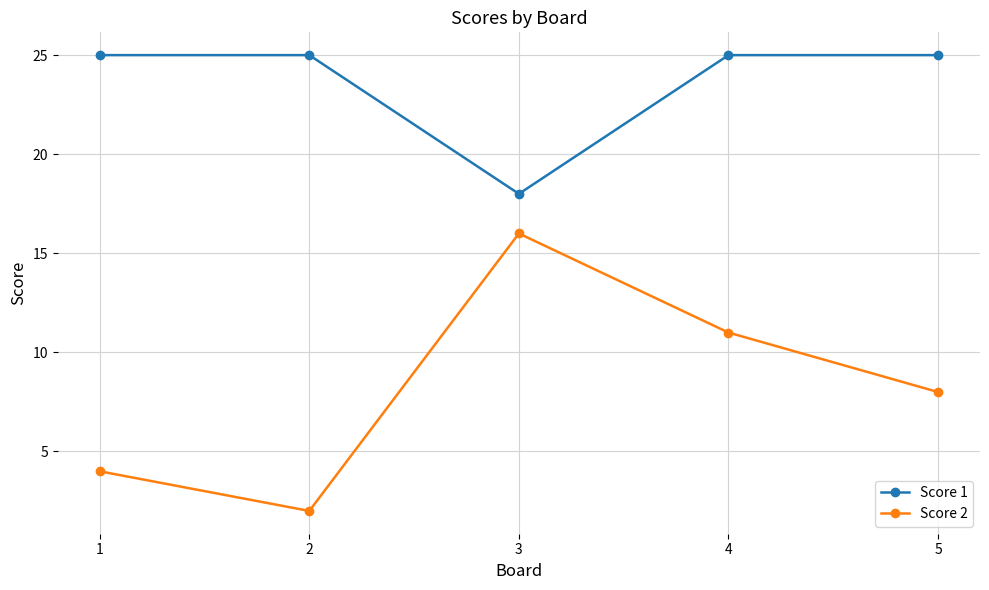

What are all the series names shown in the legend?

Score 1, Score 2